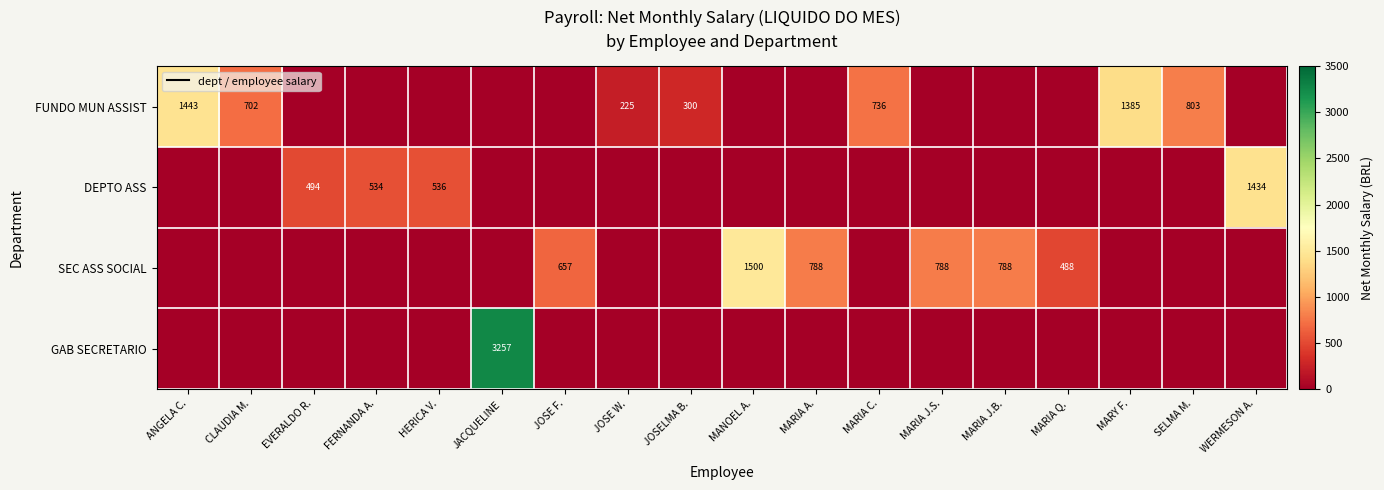

The DEPTO ASS series shows 821 at HERICA V.. True or false?

False